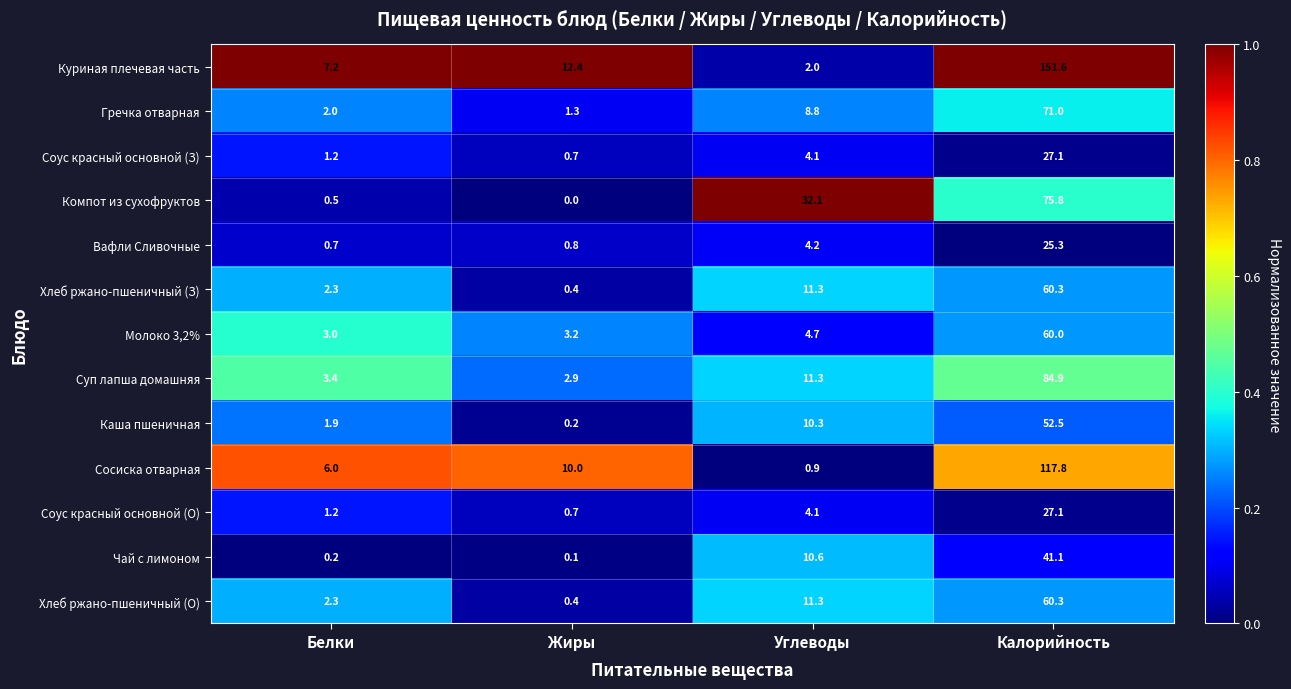

What is the highest value of the Хлеб ржано-пшеничный (З) series?

60.3